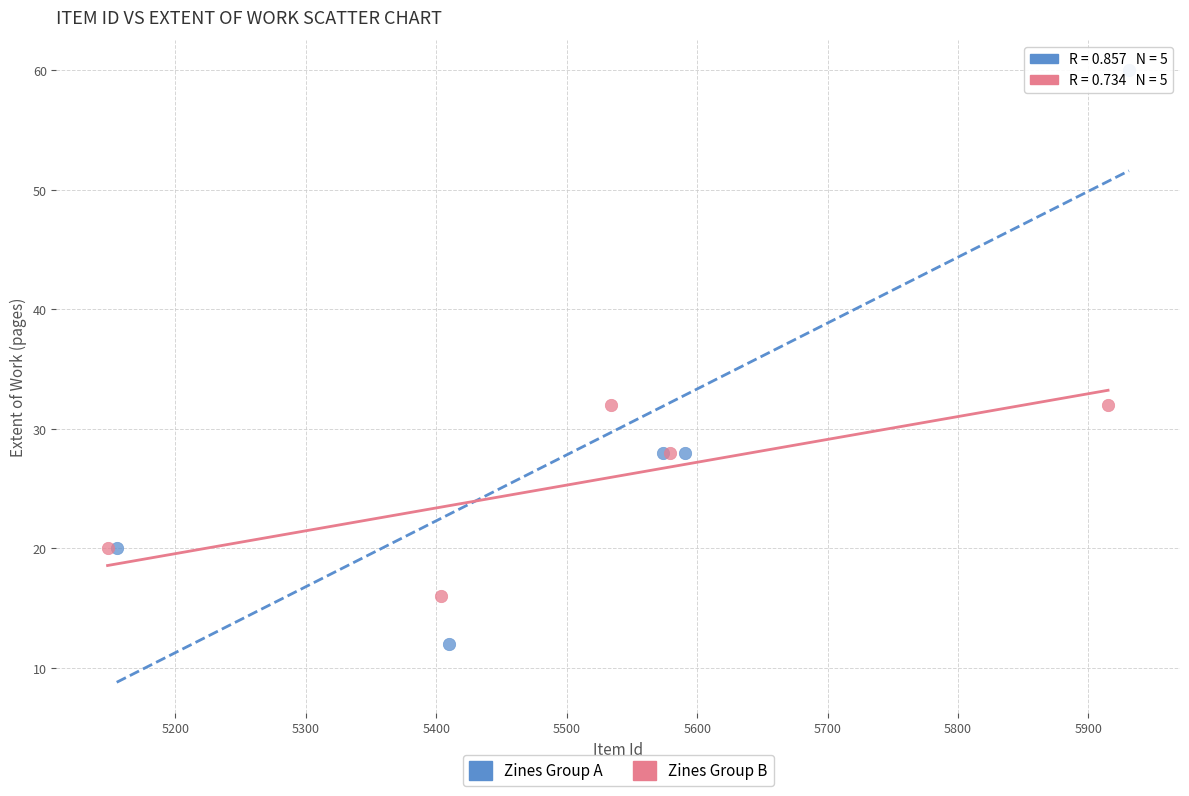

Which series contains the lowest Y value?

Zines Group A